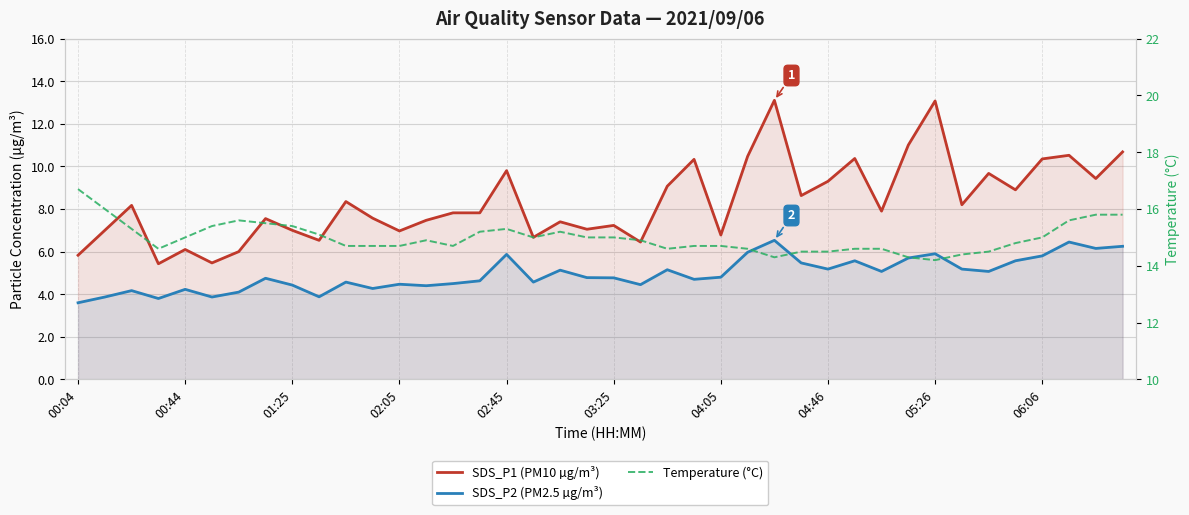

The value of SDS_P2 (PM2.5 µg/m³) at 30 is 2.2. True or false?

False